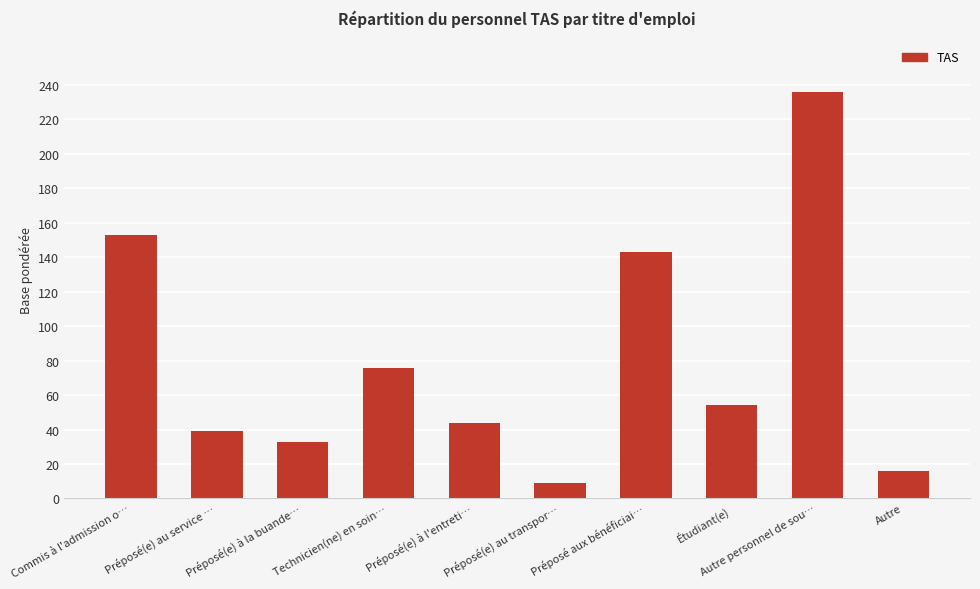

What is the difference between the values at Étudiant(e) and Technicien(ne) en soin…?

22